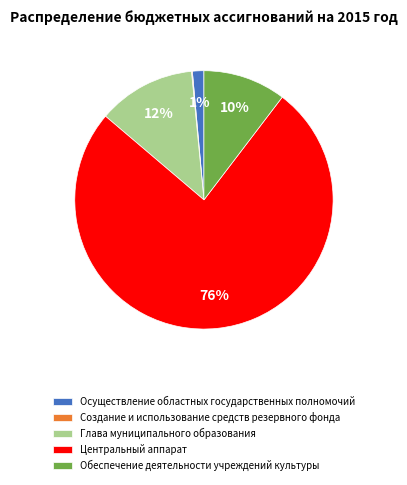

What percentage is the Обеспечение деятельности учреждений культуры slice, to the nearest percent?

10%